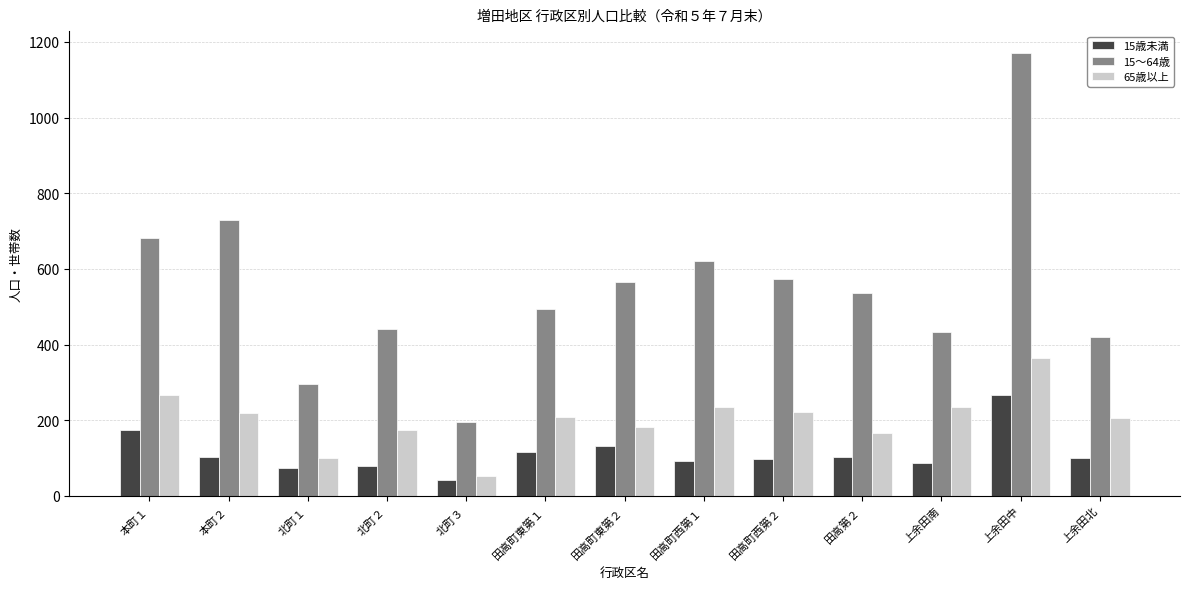

What is the sum of the 15歳未満 values at 田高町東第１ and 本町２?

219